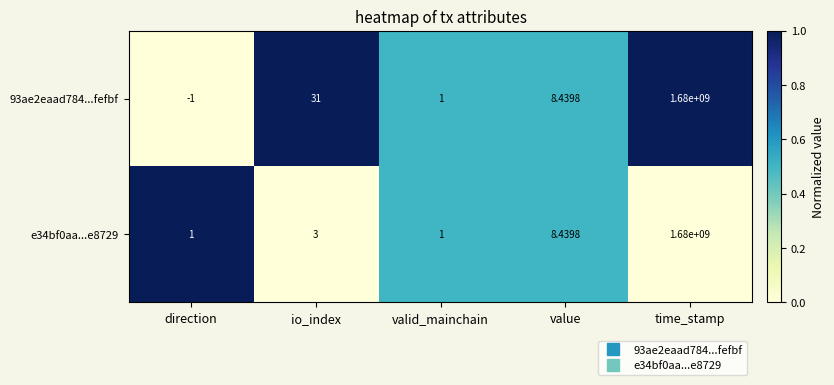

Rank the categories by 93ae2eaad784...fefbf value from highest to lowest.

time_stamp, io_index, value, valid_mainchain, direction